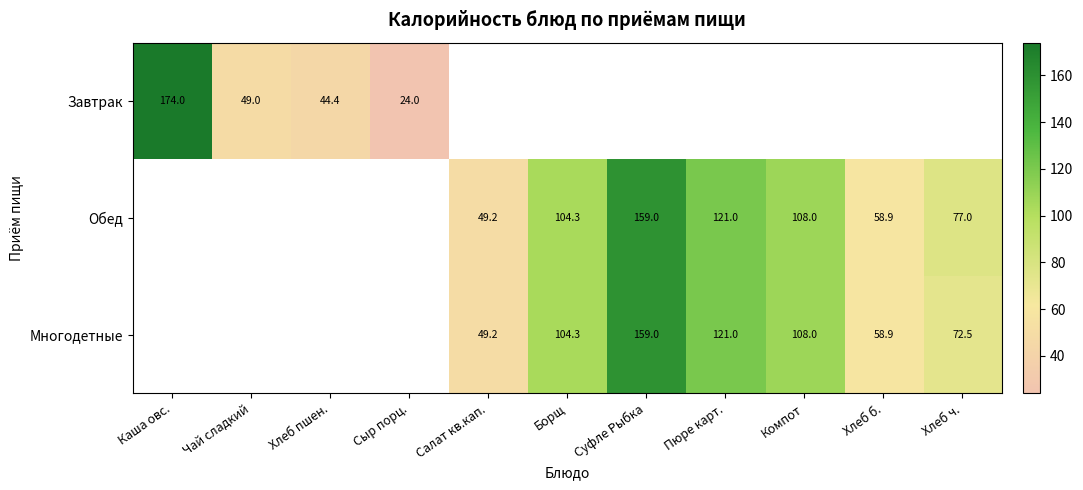

Is it true that Обед equals 182.9 at Пюре карт.?

False